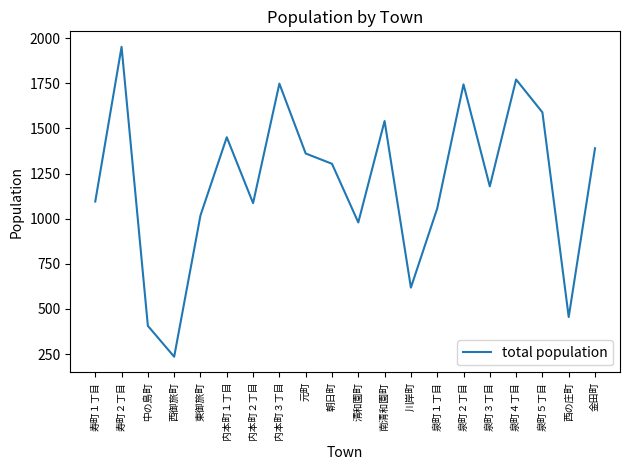

What is the greatest value displayed?

1952